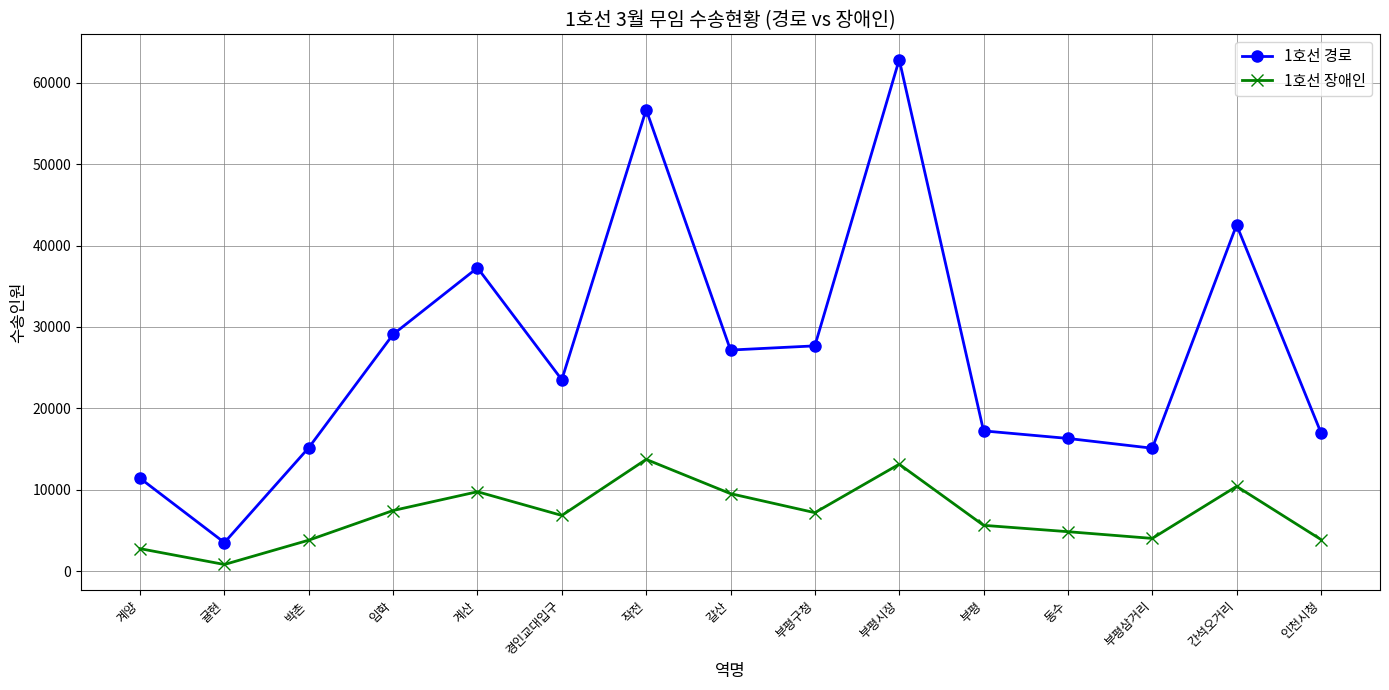

How many distinct data groups are displayed?

2